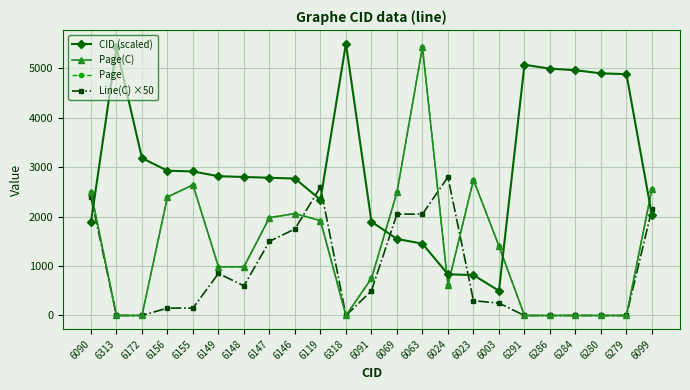

What is the label of the 22nd point from the right?

6313